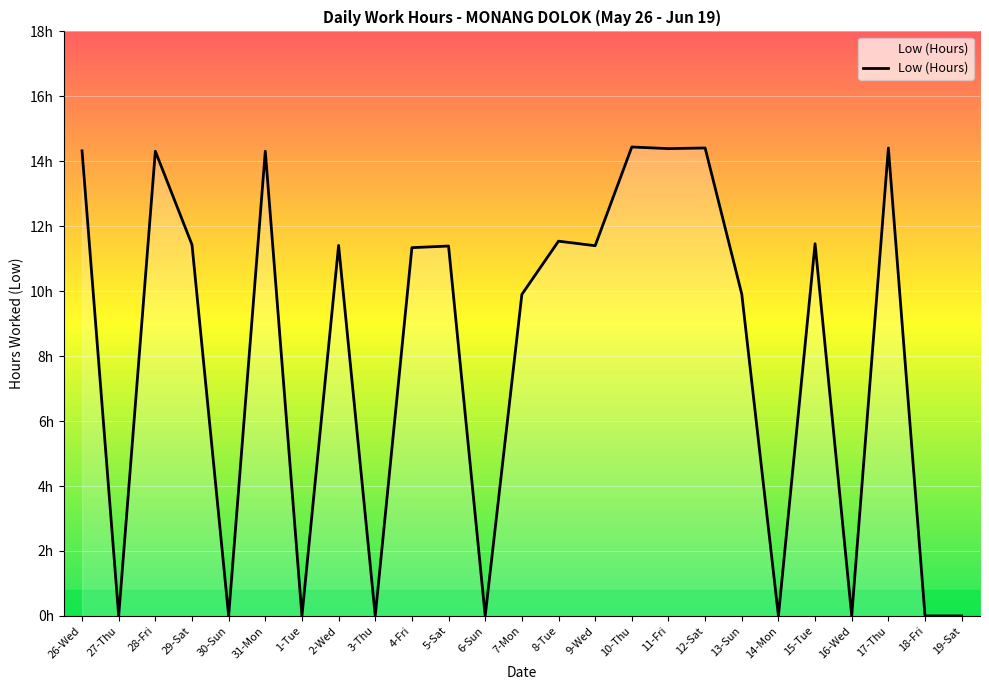

Which label corresponds to the smallest value in the chart?

27-Thu